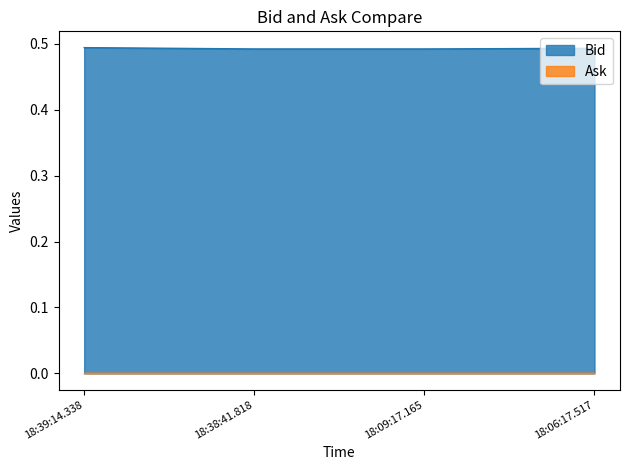

Is it true that the value at 18:38:41.818 is 0.5?

True